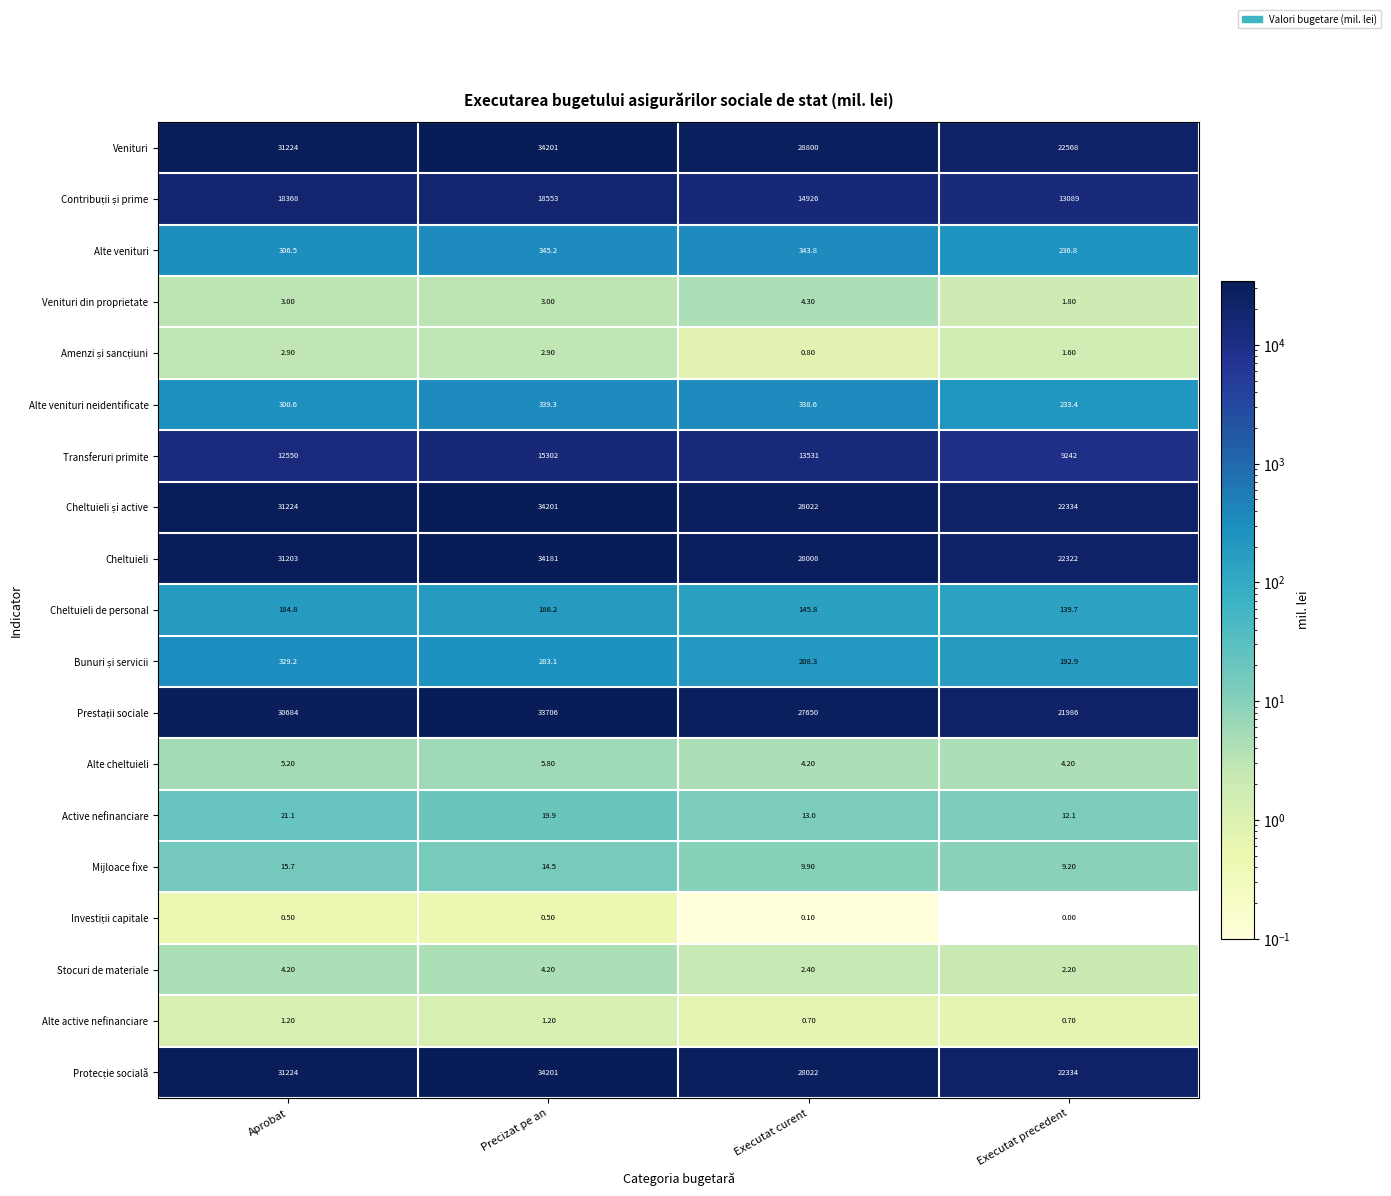

What is the difference between the highest and lowest values at Executat curent?

28799.9